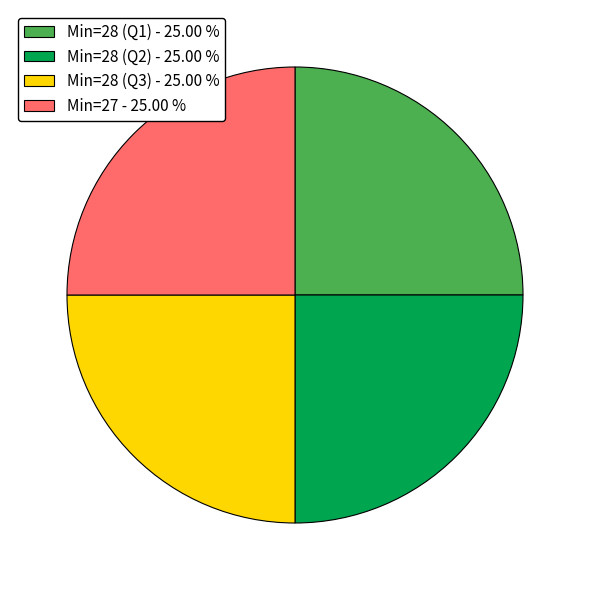

Count the number of slices in the pie.

4